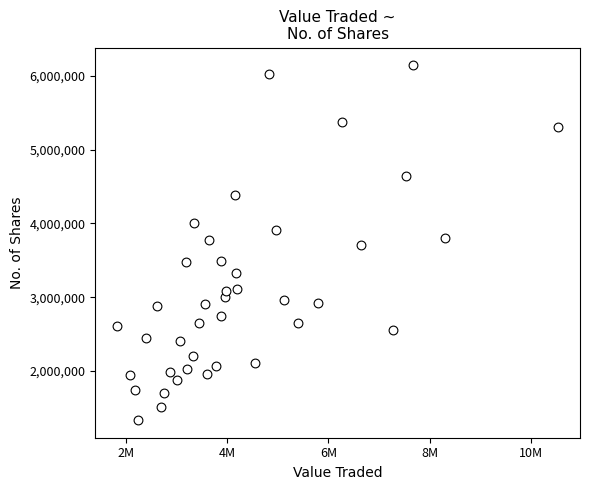

What is the range of Y values (max minus min)?

4806521